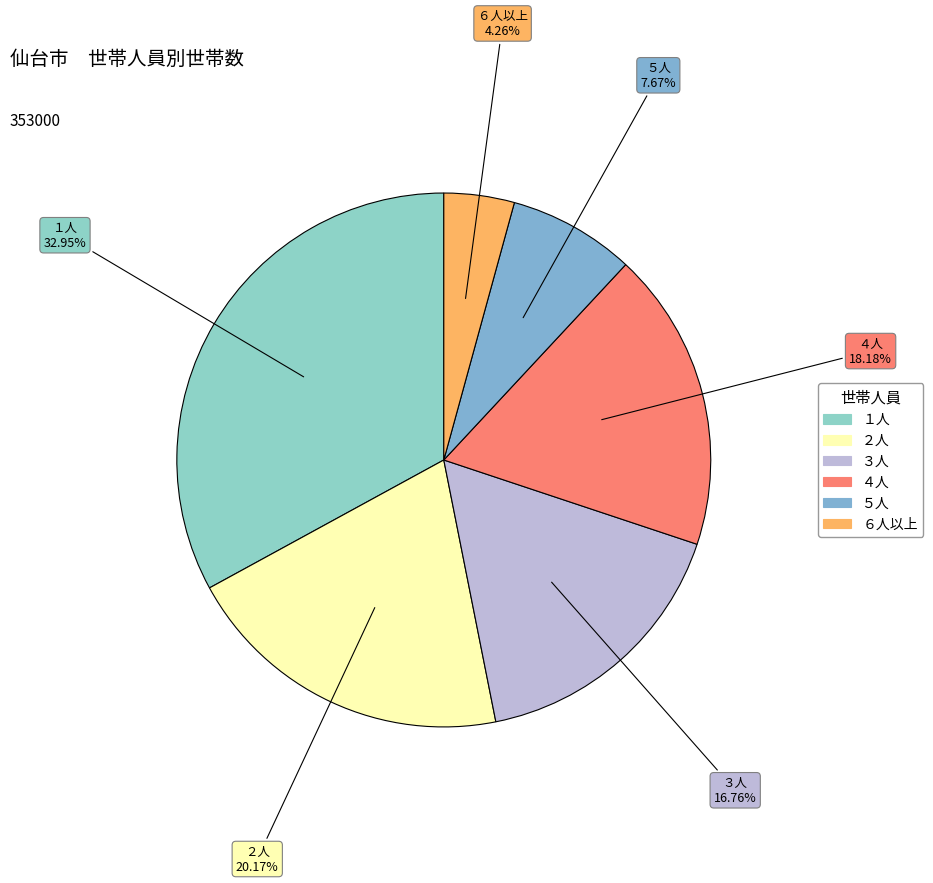

What is the ratio of the value at ２人 to the value at ６人以上?

4.7